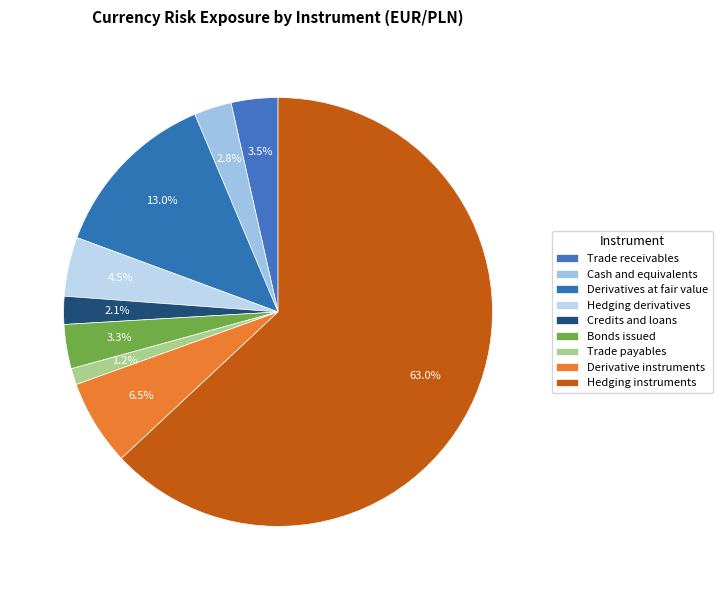

Rank the categories by value from highest to lowest.

Hedging instruments, Derivatives at fair value, Derivative instruments, Hedging derivatives, Trade receivables, Bonds issued, Cash and equivalents, Credits and loans, Trade payables